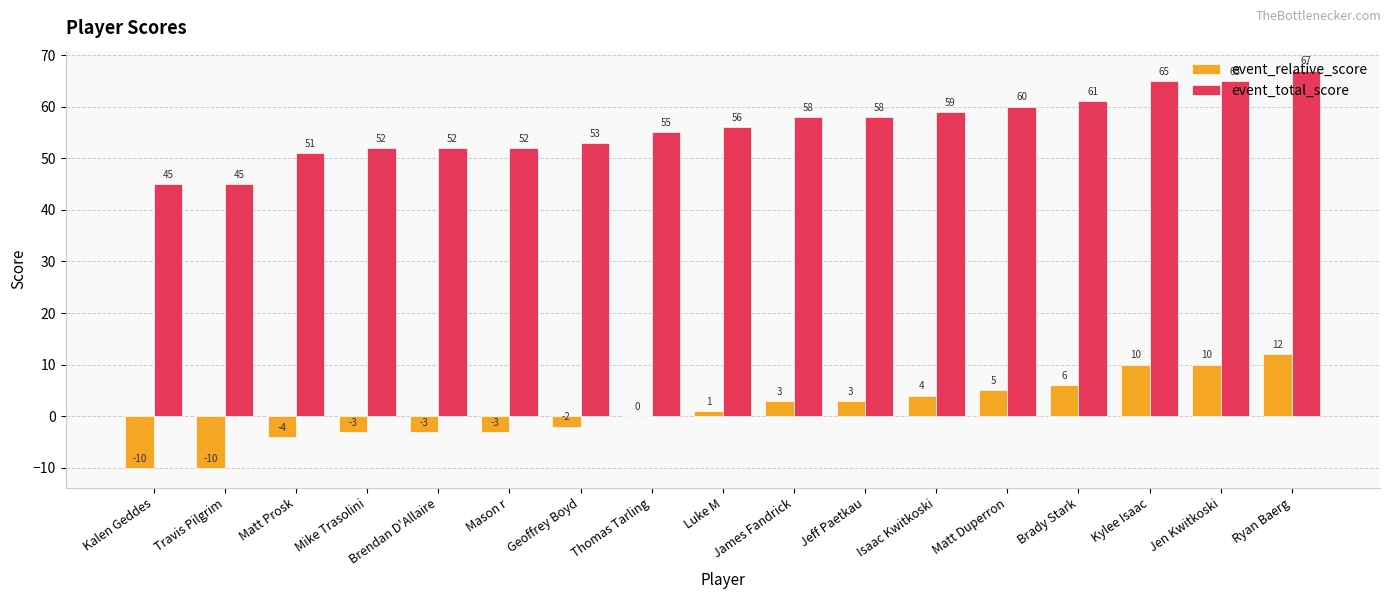

At which label is event_total_score closest to 56?

Luke M